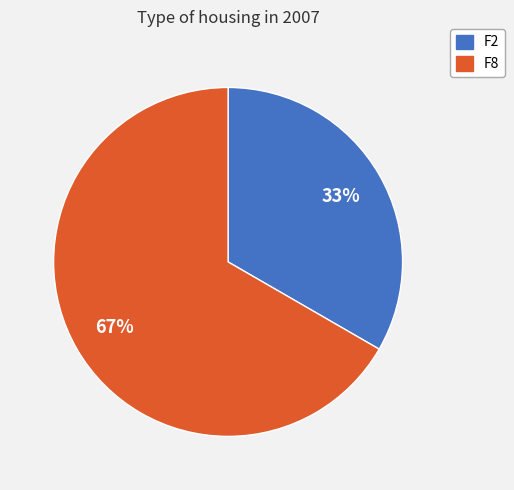

What is the largest slice in the pie chart?

F8